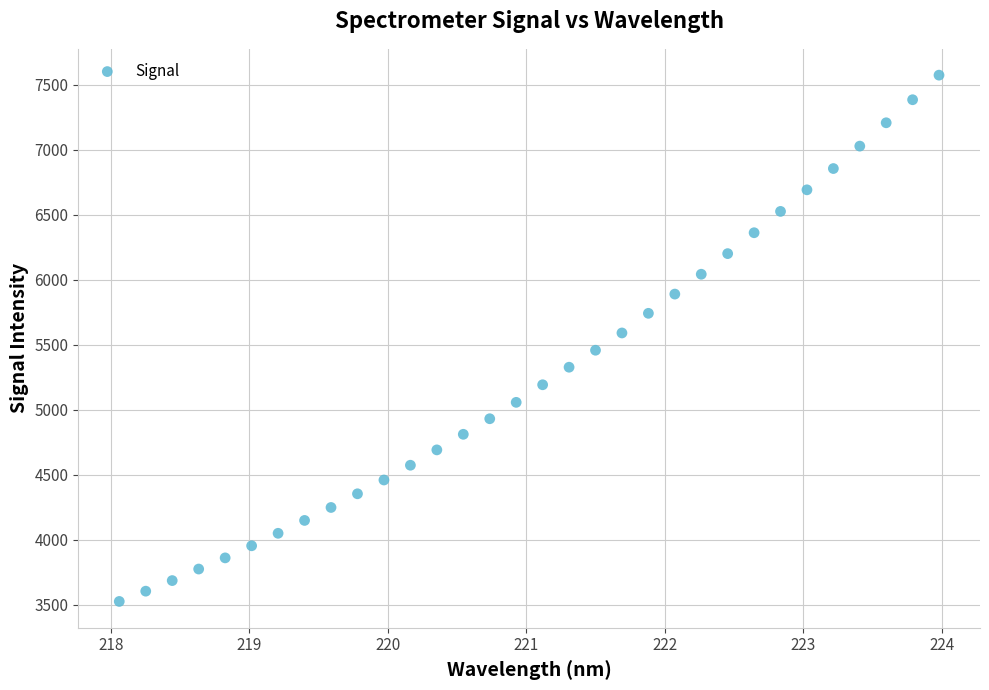

What is the range of X values (max minus min)?

5.9